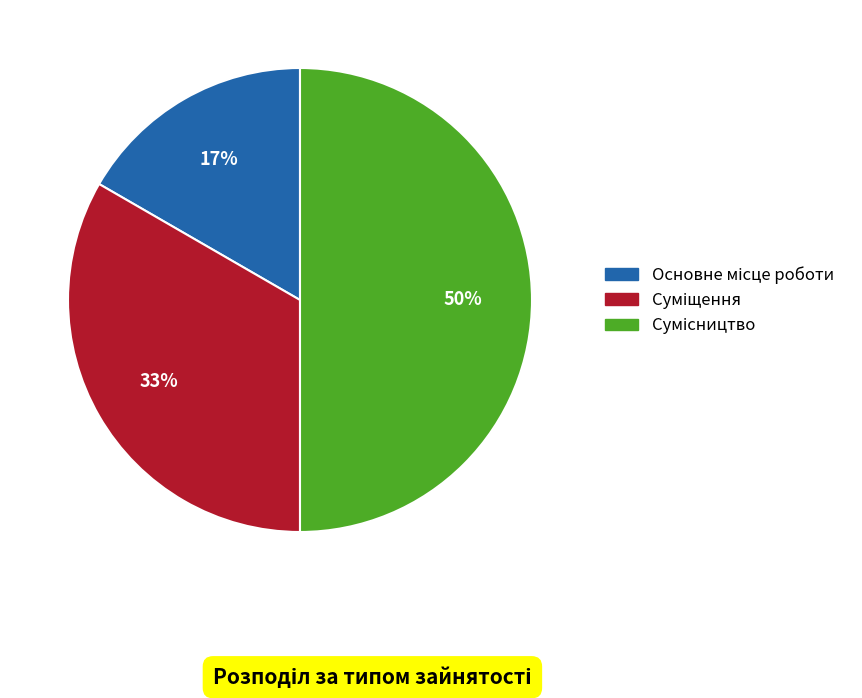

To the nearest percent, what is the average slice percentage?

33%